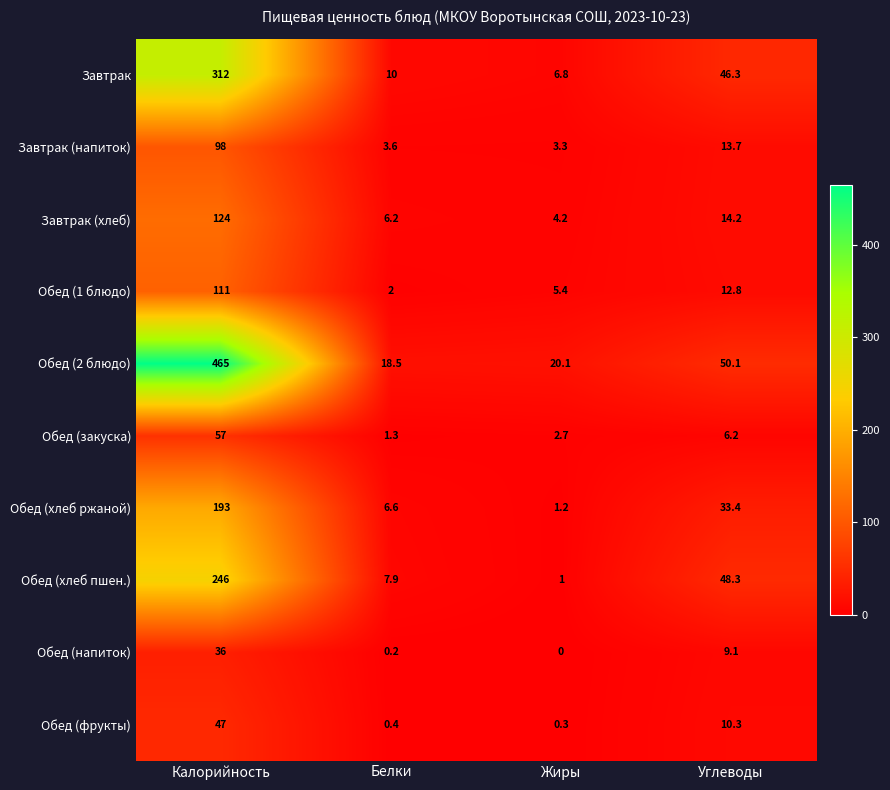

Is it true that Завтрак (хлеб) equals 162.8 at Калорийность?

False